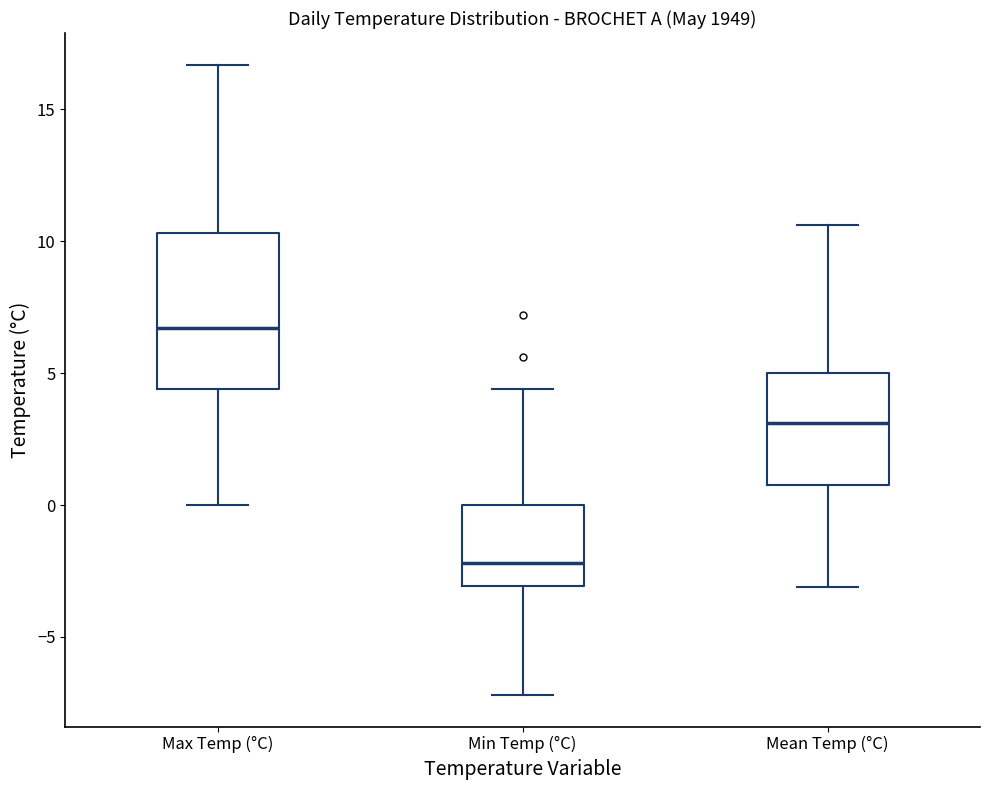

Reading left to right, transcribe this box plot: for each box, give where its median line is, the range the box spans, and where its two whiskers end, as read against the y-axis. The values are not printed on the chart, so give them approximately, as read against the axis.

Max Temp (°C): median 6.5, box 4.5 to 10.5, whiskers 0.0 to 16.5
Min Temp (°C): median -2.0, box -3.0 to 0.0, whiskers -7.0 to 4.5
Mean Temp (°C): median 3.0, box 1.0 to 5.0, whiskers -3.0 to 10.5